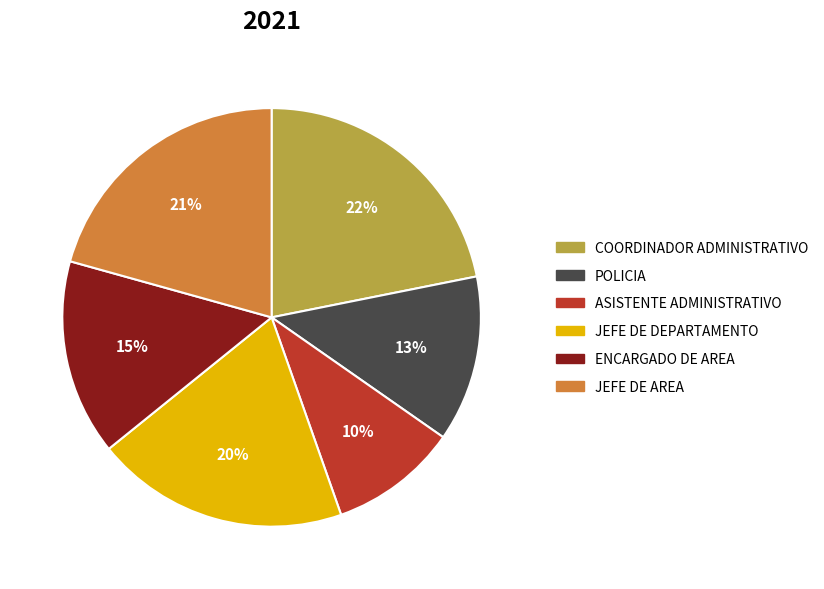

How many segments does this pie chart have?

6